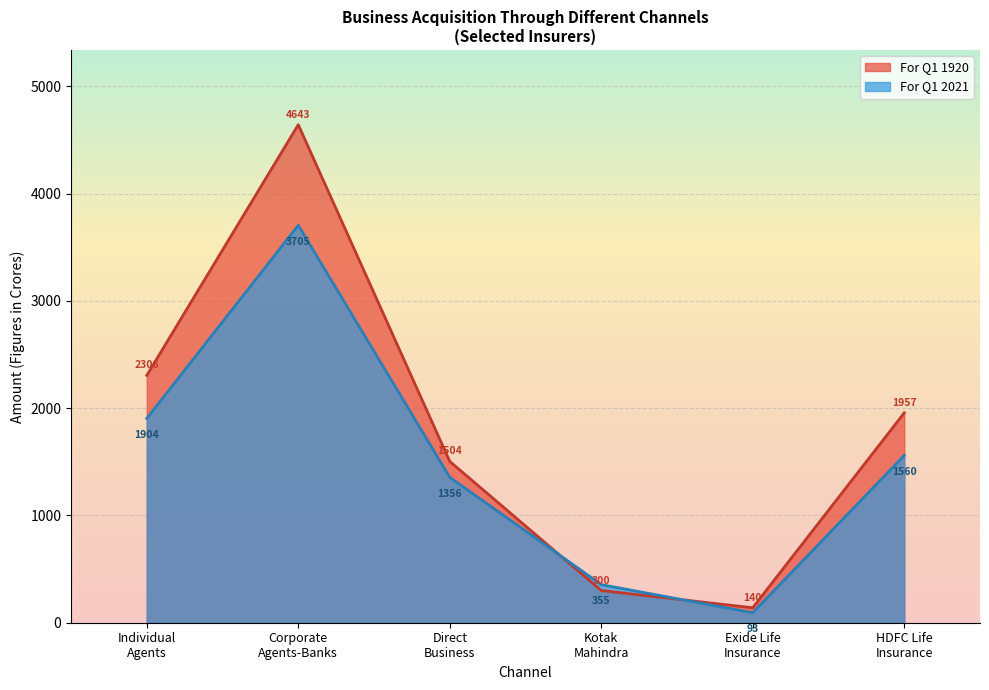

Which series has the largest total across all categories?

For Q1 1920